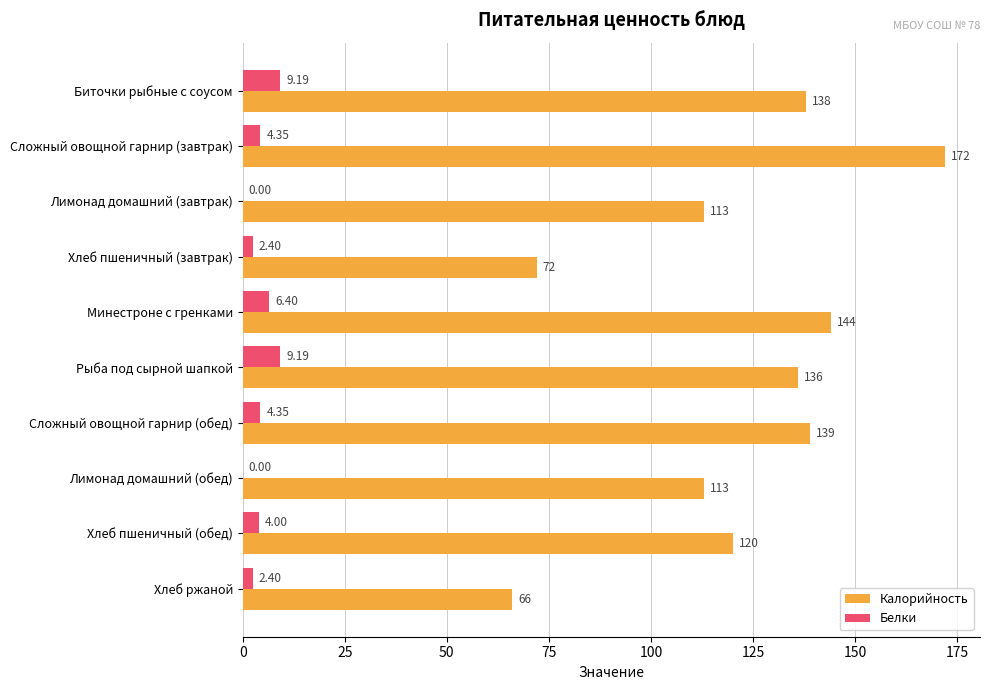

At which category does the chart reach its peak across all series?

Сложный овощной гарнир (завтрак)